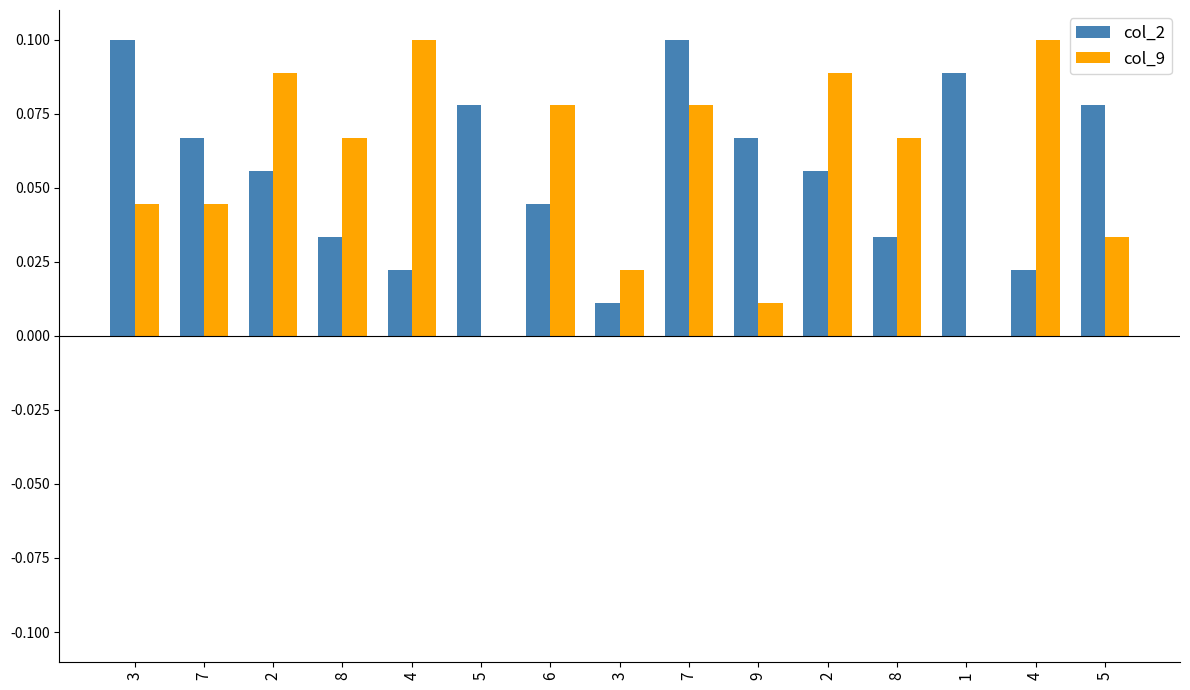

How many groups of bars are there?

15